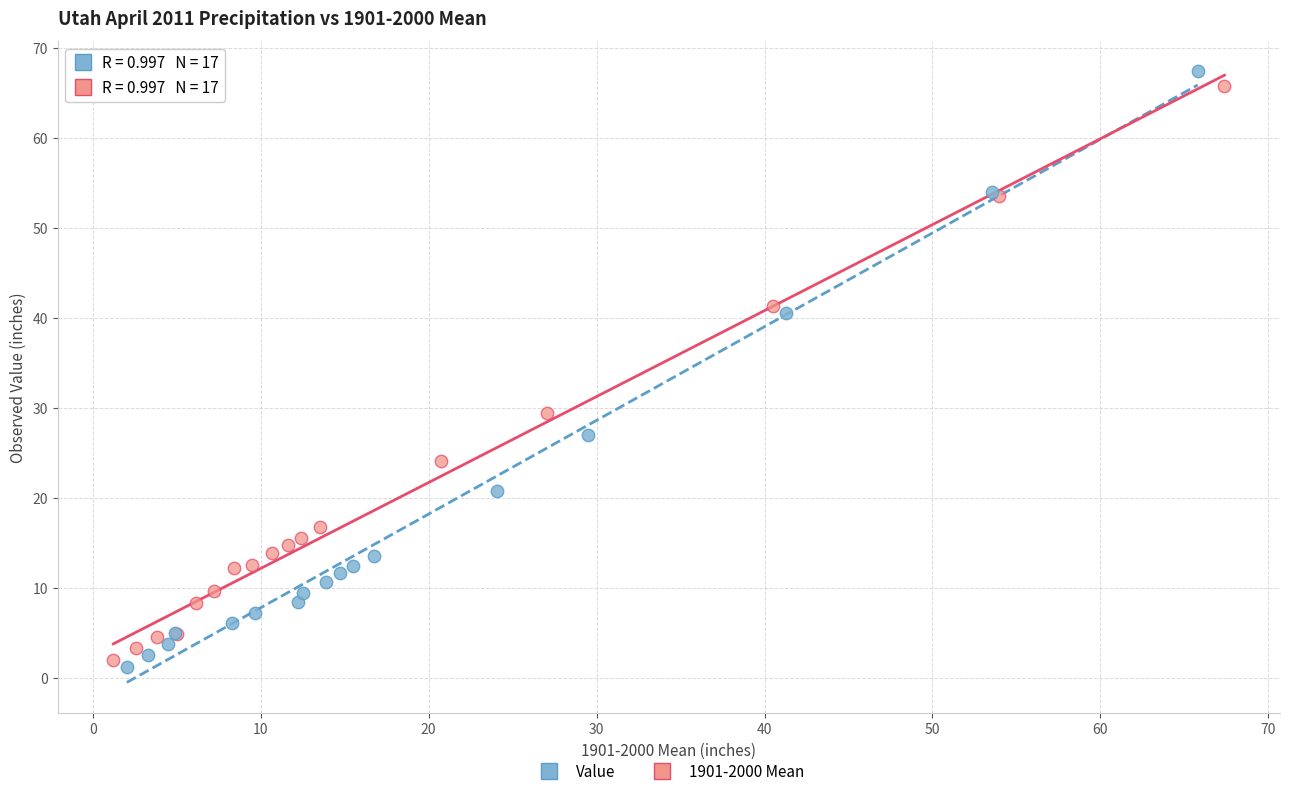

Which series contains the lowest Y value?

Value